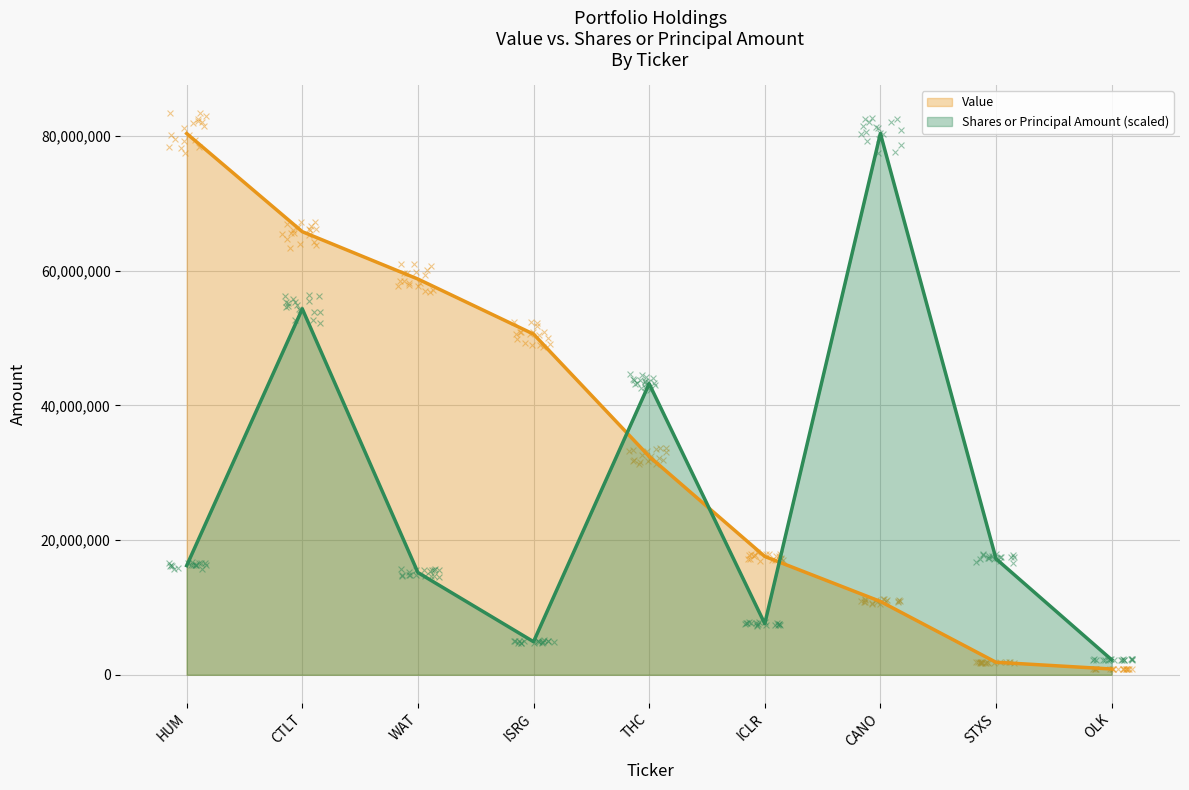

Is the value of Value at HUM greater than the value of Shares or principal amount at WAT?

Yes